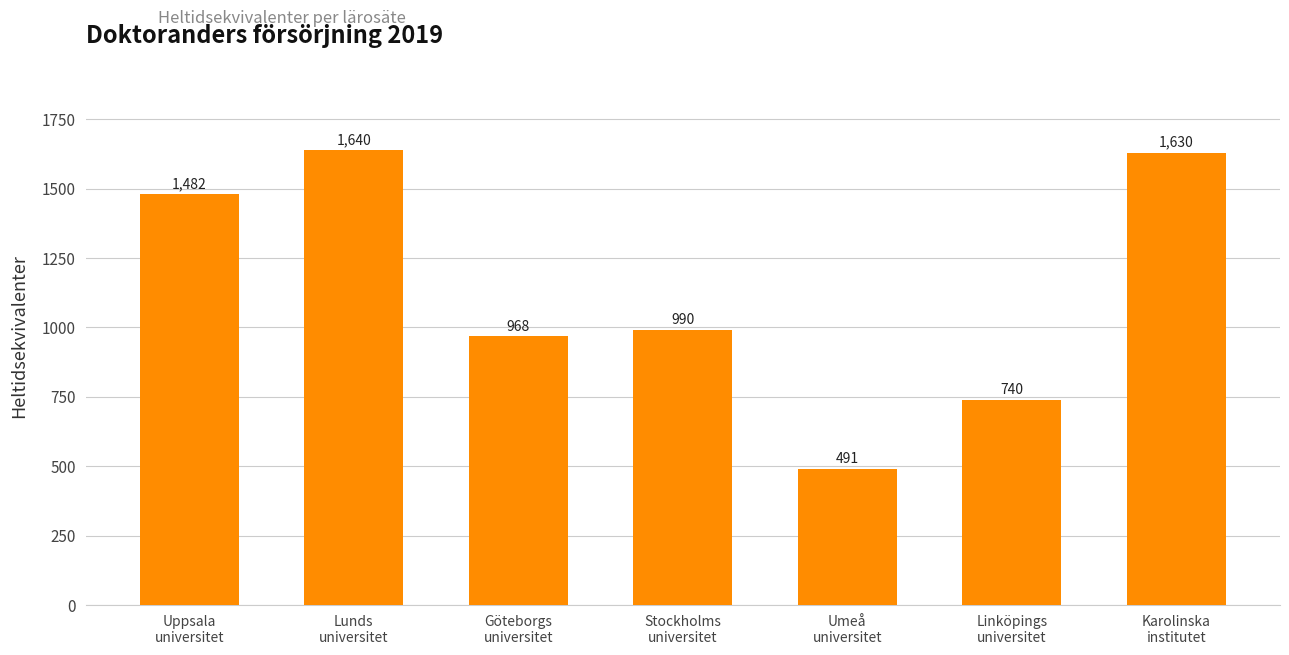

Are the bars grouped side by side (vs. stacked)?

No